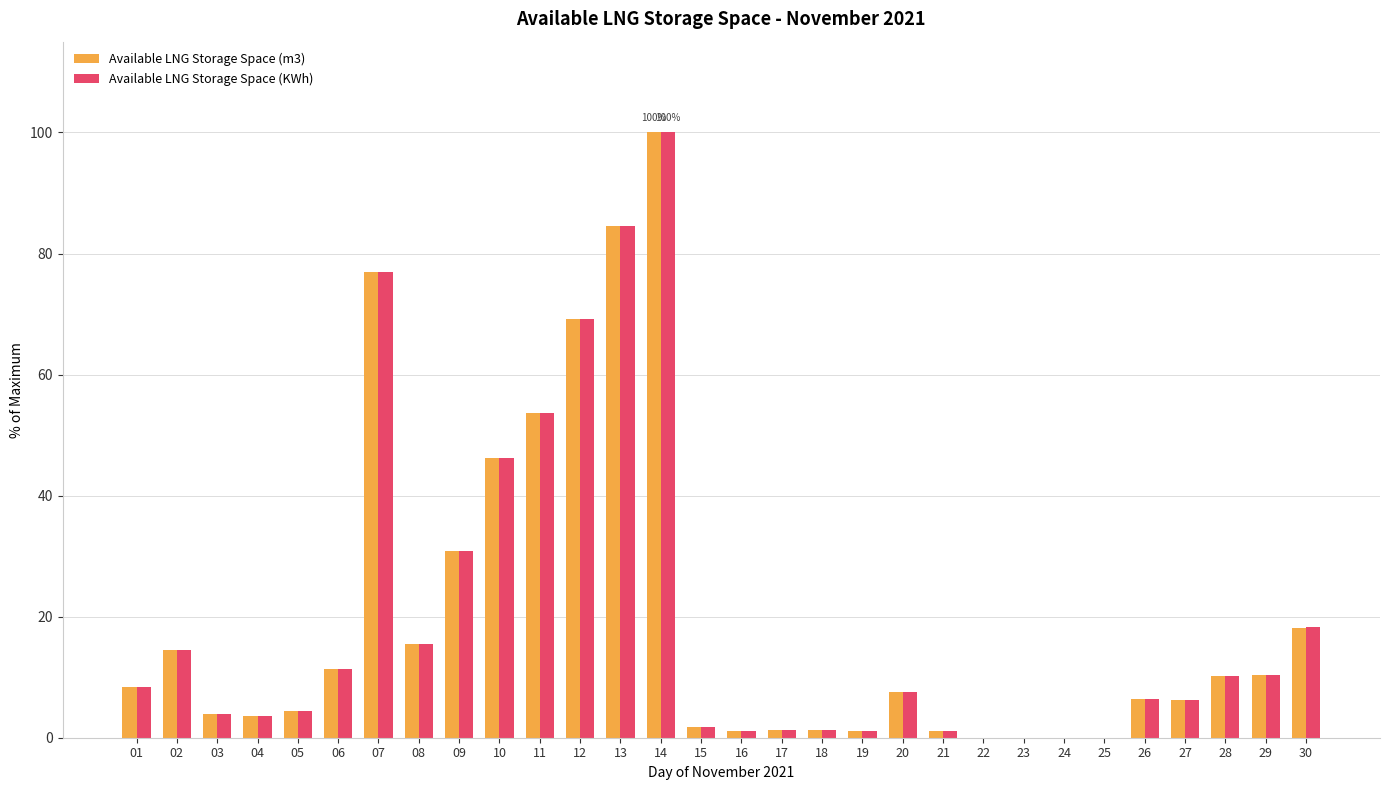

What is the difference between the Available LNG Storage Space (KWh) values at 02 and 01?

6.2